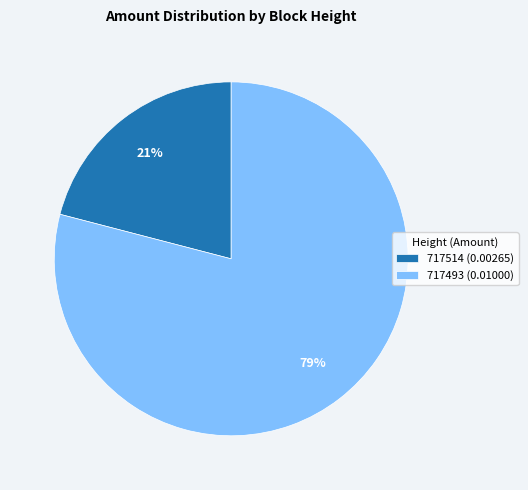

Between 717493 and 717514, which is larger?

717493